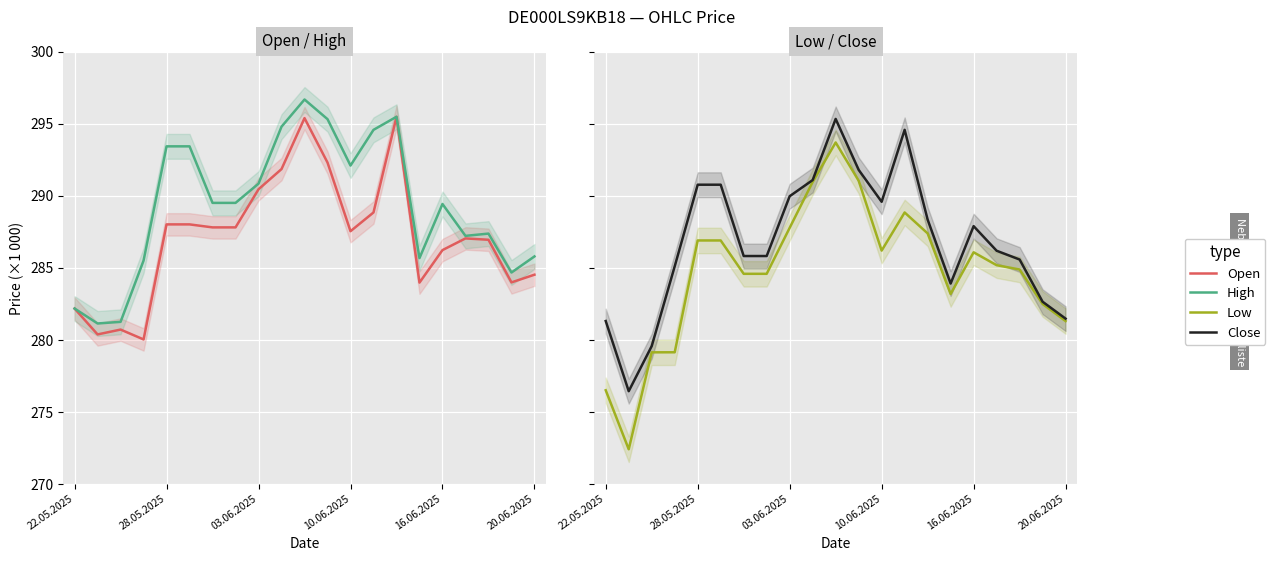

At which category does the chart reach its peak across all series?

10